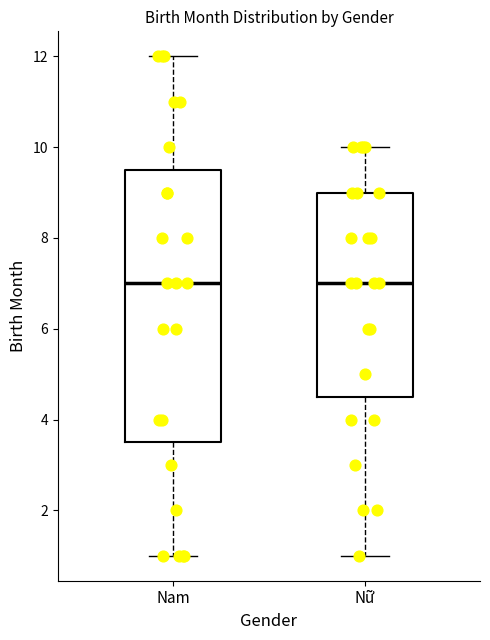

Reading left to right, read every box against the y-axis: the position of its median line, the range the box covers, and the ends of its whiskers. The values are not printed on the chart, so give them approximately, as read against the axis.

Nam: median 7.0, box 3.6 to 9.6, whiskers 1.0 to 12.0
Nữ: median 7.0, box 4.6 to 9.0, whiskers 1.0 to 10.0